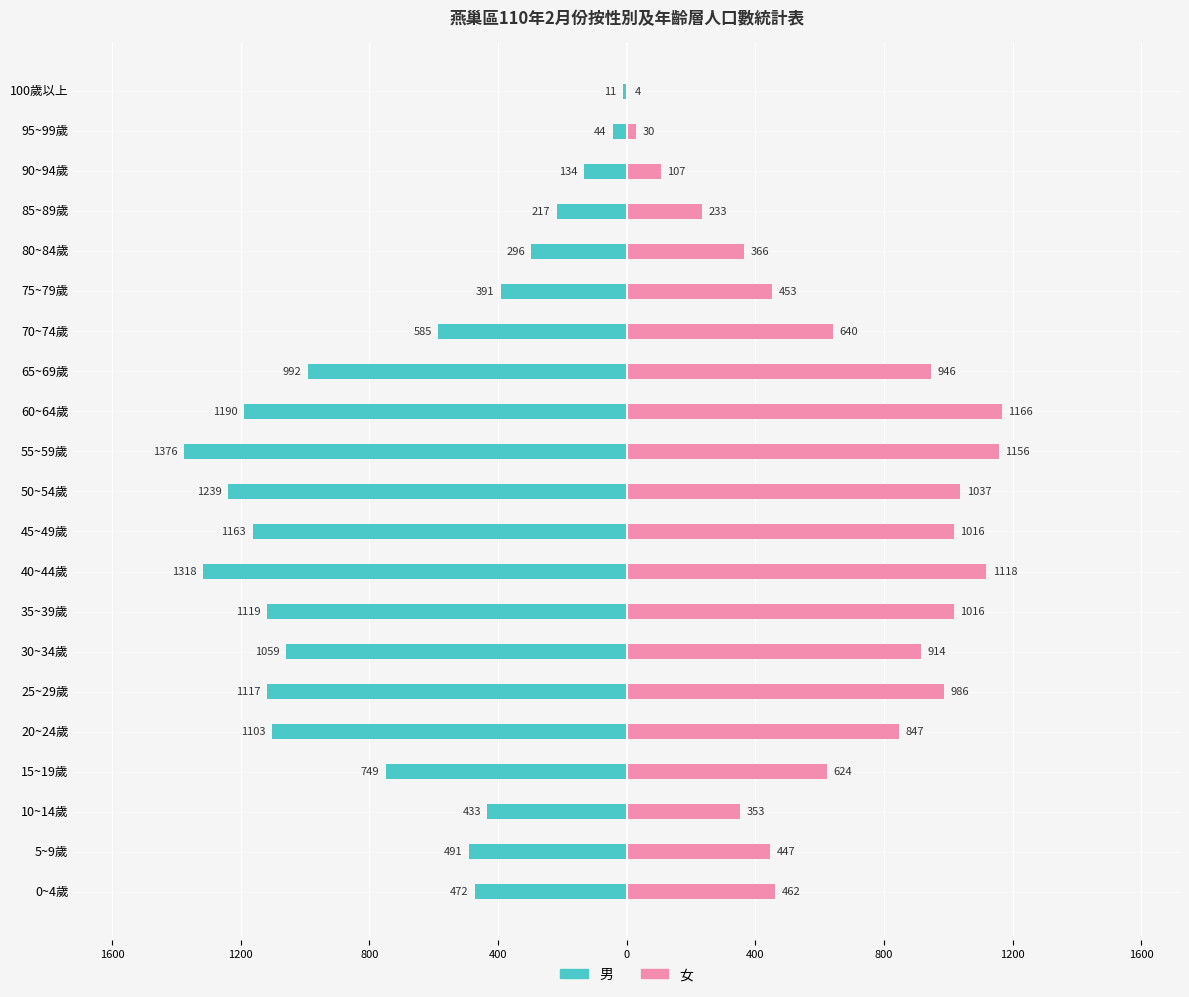

How many data points in 女 are above 640?

10